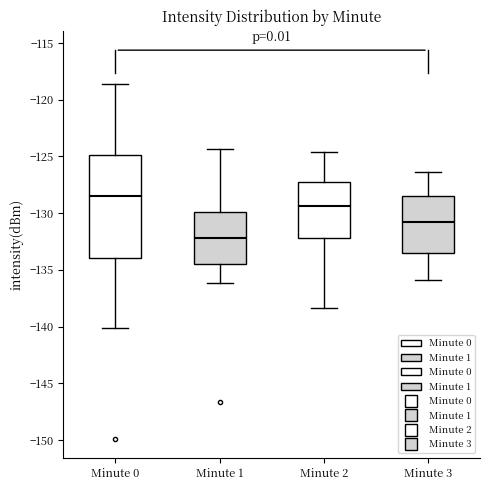

Reading left to right, read every box against the y-axis: the position of its median line, the range the box covers, and the ends of its whiskers. The values are not printed on the chart, so give them approximately, as read against the axis.

Minute 0: median -128.5, box -134.0 to -125.0, whiskers -140.0 to -118.5
Minute 1: median -132.0, box -134.5 to -130.0, whiskers -136.0 to -124.5
Minute 2: median -129.5, box -132.0 to -127.0, whiskers -138.5 to -124.5
Minute 3: median -130.5, box -133.5 to -128.5, whiskers -136.0 to -126.5